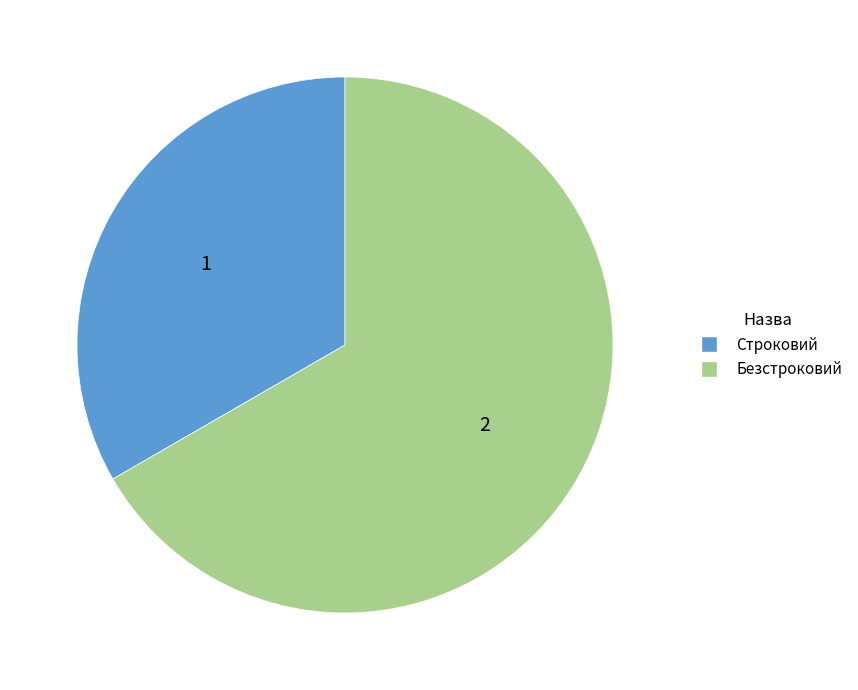

Which has a higher value, Строковий or Безстроковий?

Безстроковий